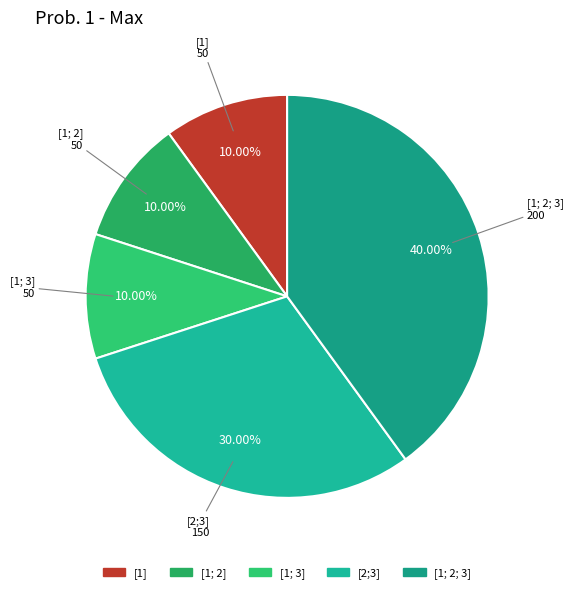

How many segments does this pie chart have?

5